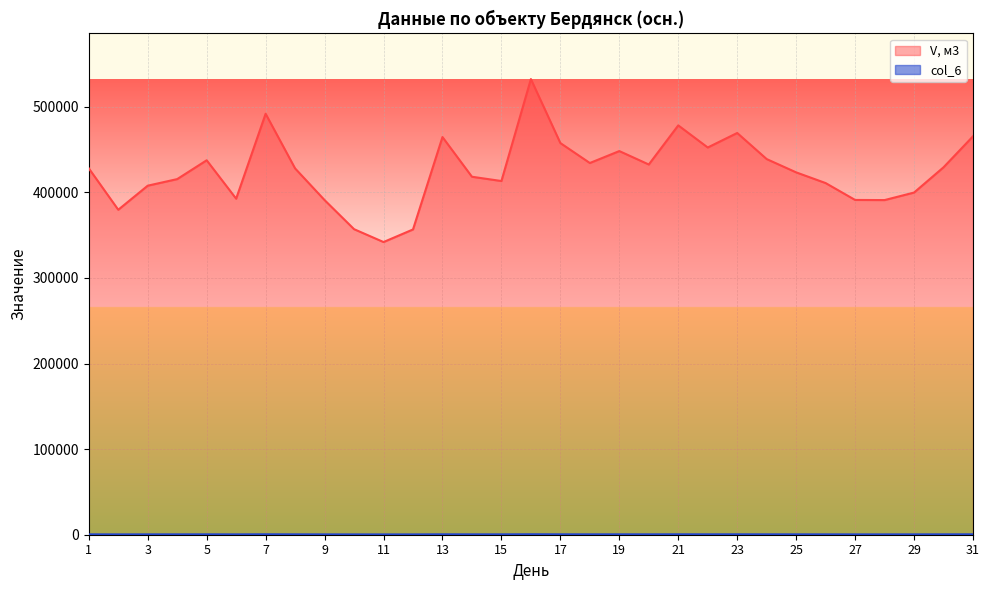

What are all the series names shown in the legend?

V, м3, col_6